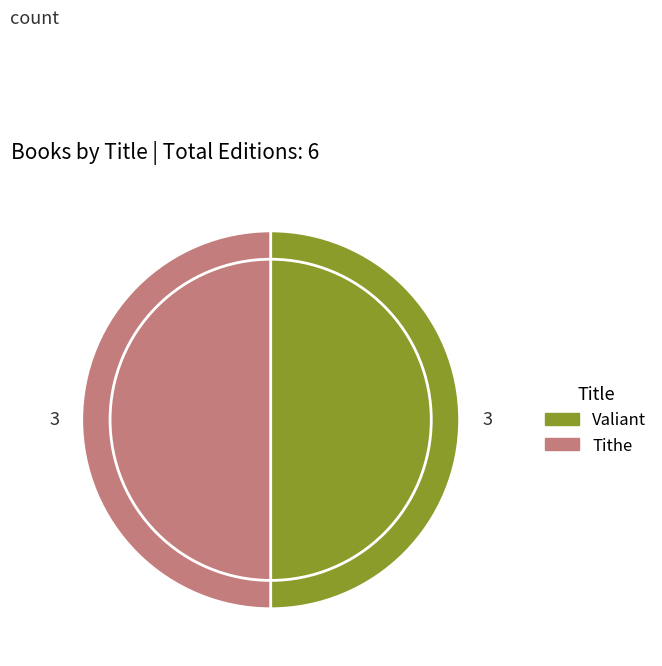

Which slice is the smallest?

Tithe (Hardcover)